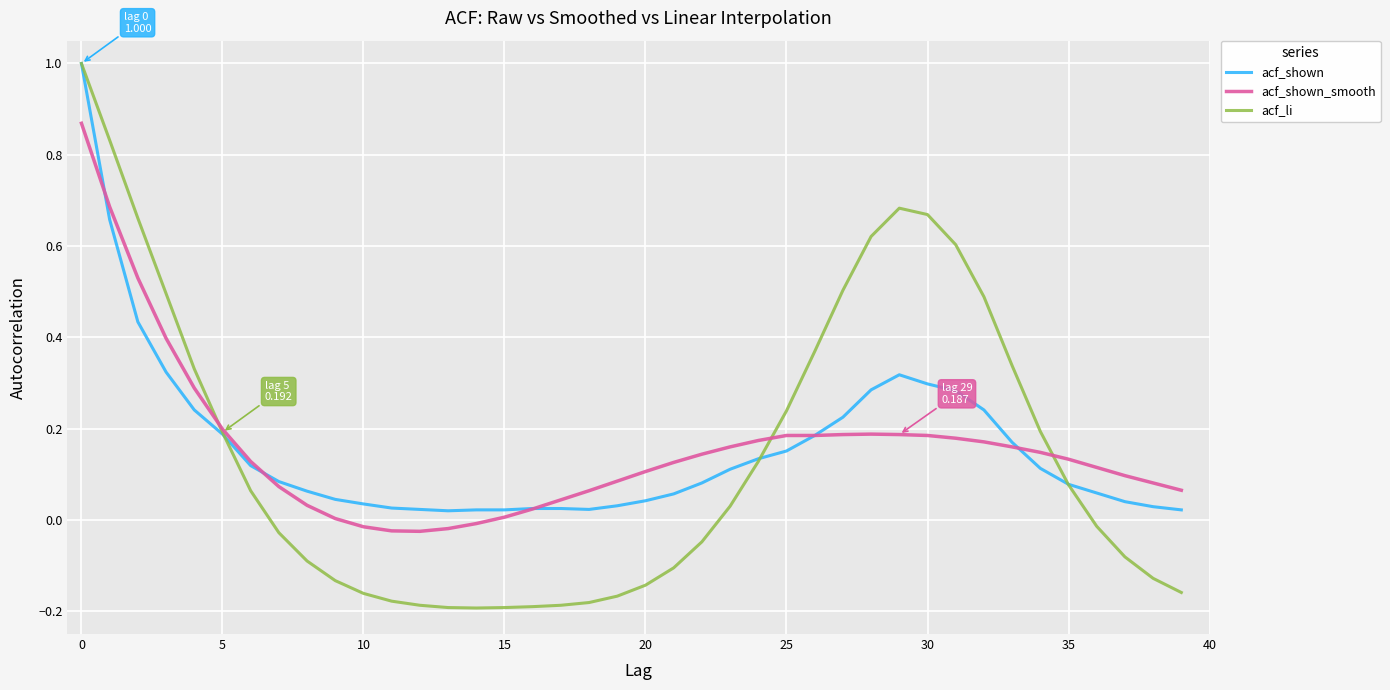

Which series has the widest spread of values?

acf_li